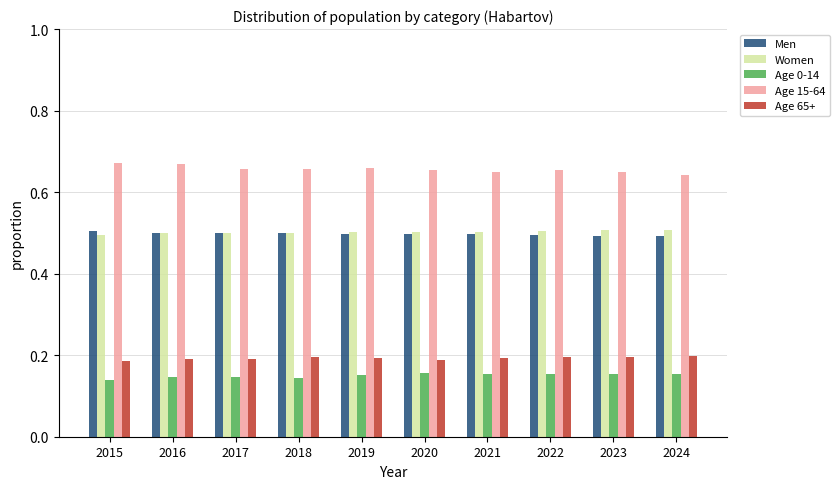

What is the total value across all series at 2021?

2.0